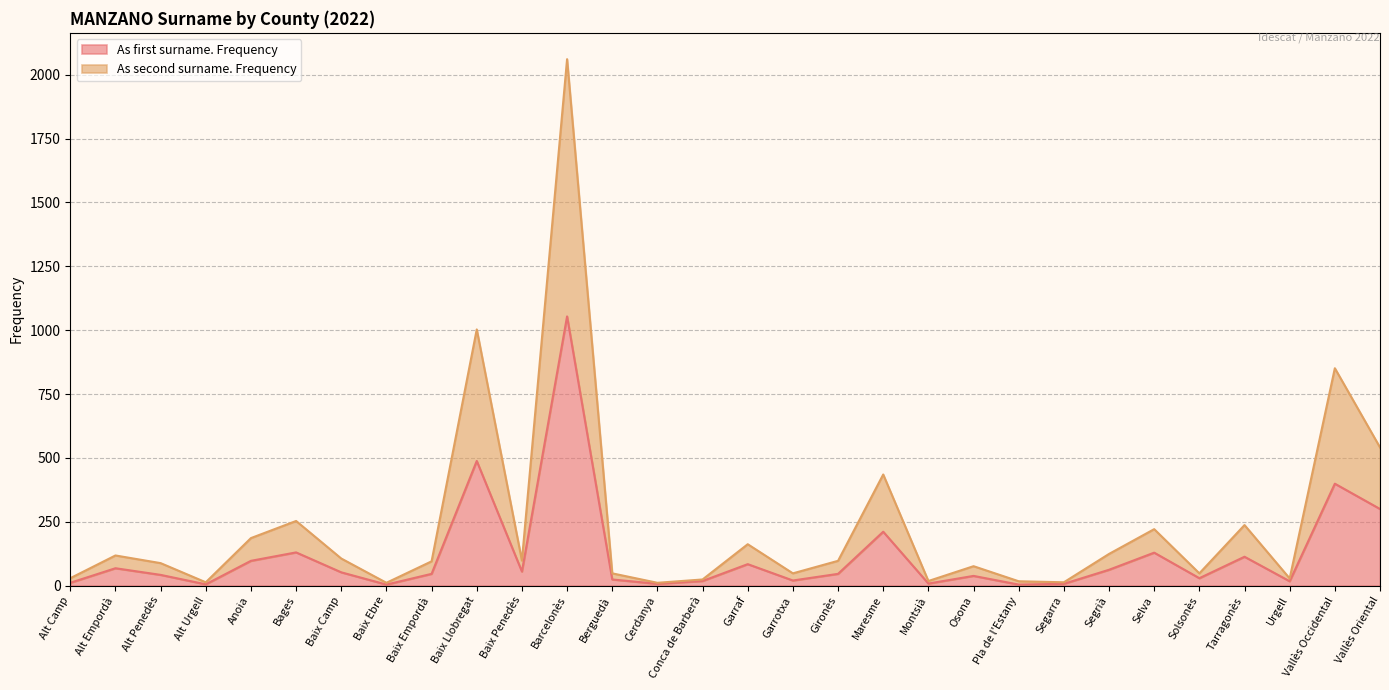

Reading left to right, extract all data points from this chart.

As first surname. Frequency: Alt Camp=11	Alt Empordà=68	Alt Penedès=42	Alt Urgell=5	Anoia=97	Bages=130	Baix Camp=52	Baix Ebre=4	Baix Empordà=46	Baix Llobregat=488	Baix Penedès=55	Barcelonès=1054	Berguedà=24	Cerdanya=7	Conca de Barberà=18	Garraf=84	Garrotxa=20	Gironès=46	Maresme=211	Montsià=8	Osona=38	Pla de l'Estany=4	Segarra=7	Segrià=62	Selva=129	Solsonès=29	Tarragonès=113	Urgell=17	Vallès Occidental=399	Vallès Oriental=300
As second surname. Frequency: Alt Camp=29	Alt Empordà=118	Alt Penedès=88	Alt Urgell=13	Anoia=186	Bages=253	Baix Camp=106	Baix Ebre=11	Baix Empordà=95	Baix Llobregat=1003	Baix Penedès=98	Barcelonès=2061	Berguedà=48	Cerdanya=11	Conca de Barberà=24	Garraf=162	Garrotxa=48	Gironès=97	Maresme=435	Montsià=18	Osona=76	Pla de l'Estany=17	Segarra=13	Segrià=124	Selva=221	Solsonès=48	Tarragonès=237	Urgell=28	Vallès Occidental=851	Vallès Oriental=541